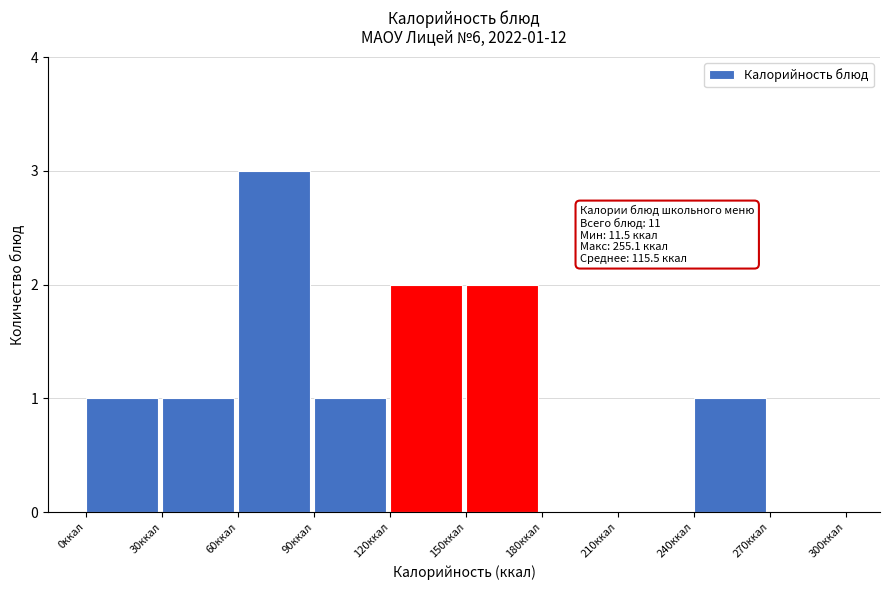

Which range on the x-axis has the tallest bar?

60 to 90